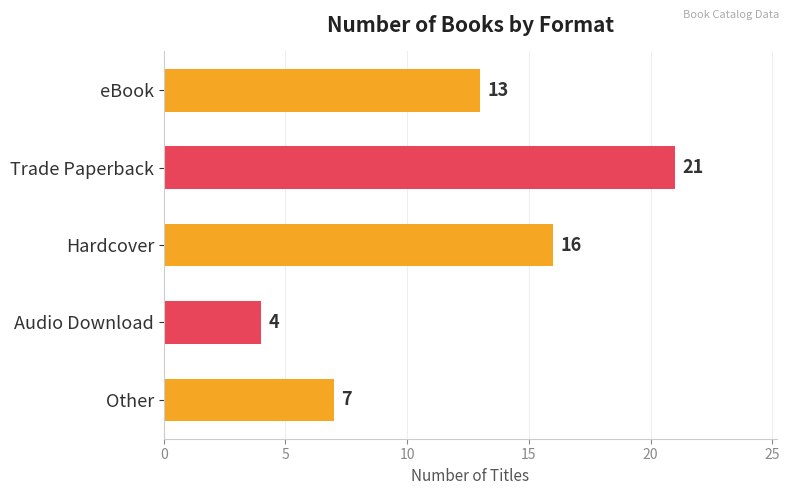

List the labels in order of value, smallest first.

Audio Download, Other, eBook, Hardcover, Trade Paperback